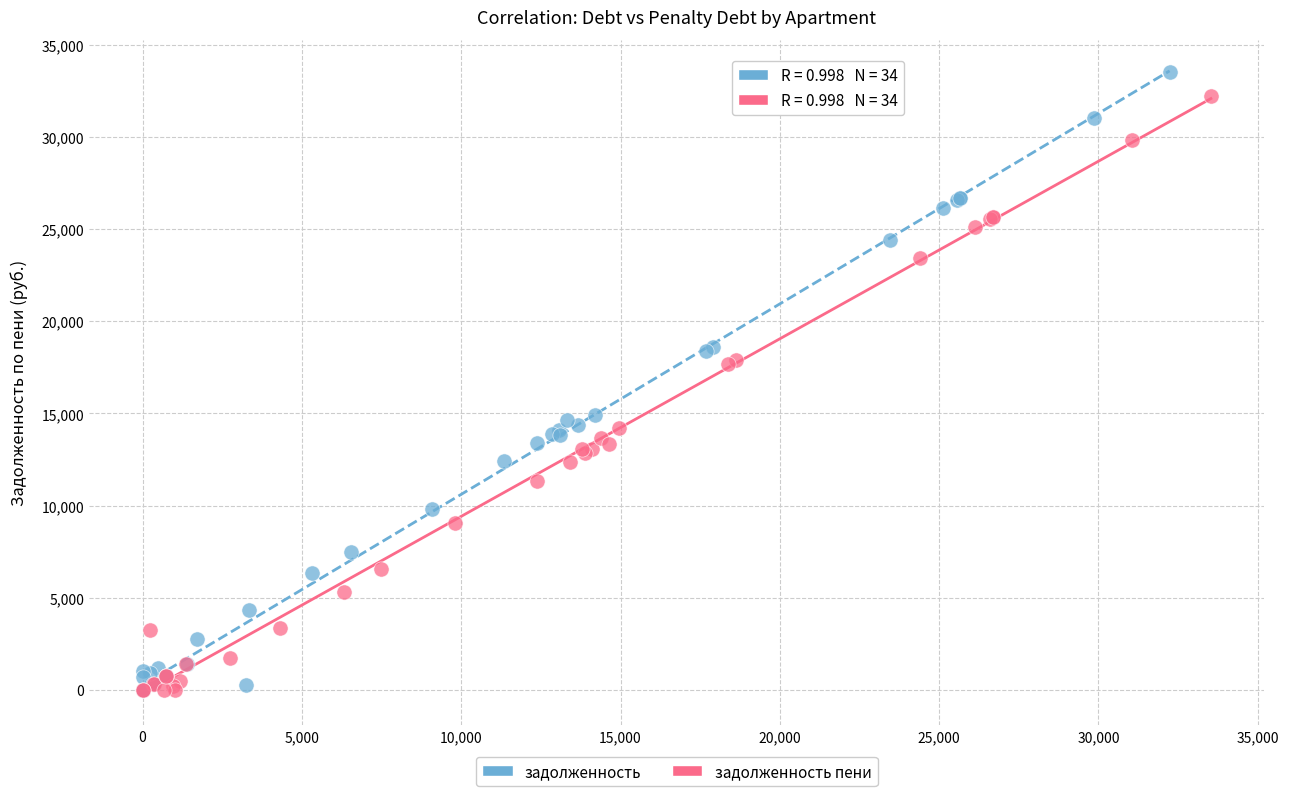

What are all the series names shown in the legend?

задолженность, задолженность пени